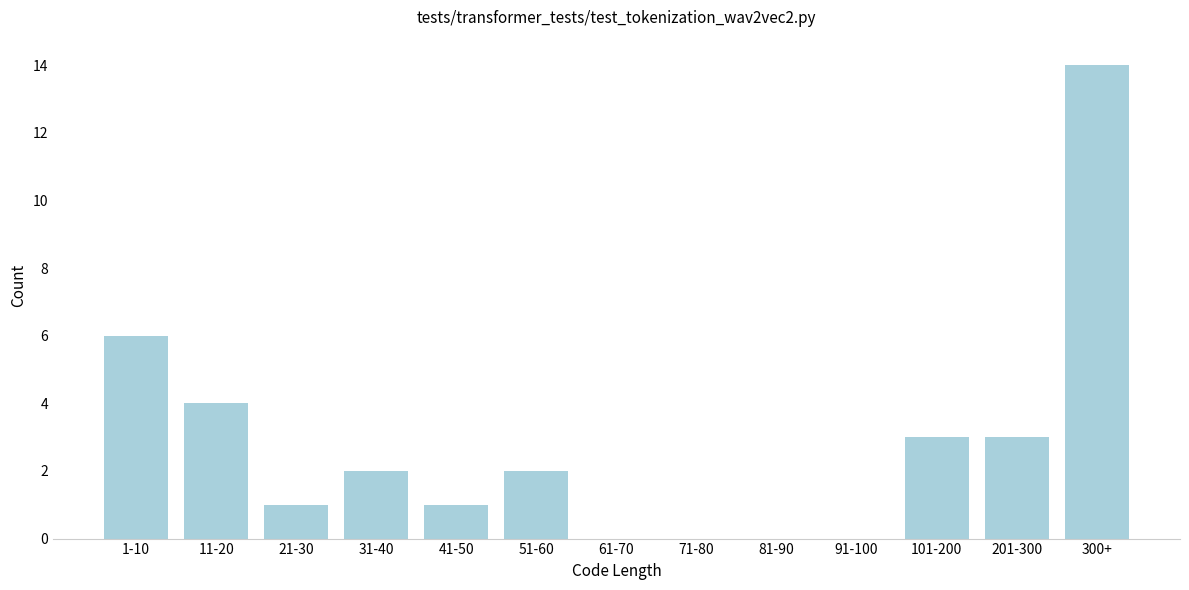

Reading right to left, what are all the values shown in this chart?

300+=14	201-300=3	101-200=3	91-100=0	81-90=0	71-80=0	61-70=0	51-60=2	41-50=1	31-40=2	21-30=1	11-20=4	1-10=6